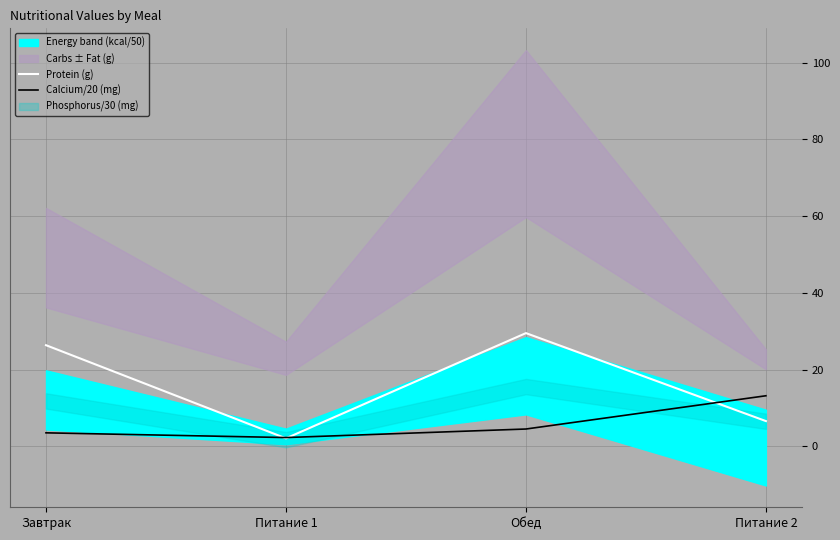

Is the value of Calcium/20 (mg) at Обед greater than the value of Protein (g) at Питание 1?

Yes